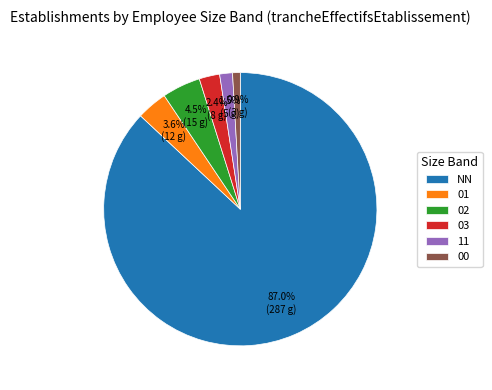

What percentage is the 01 slice, to the nearest percent?

4%